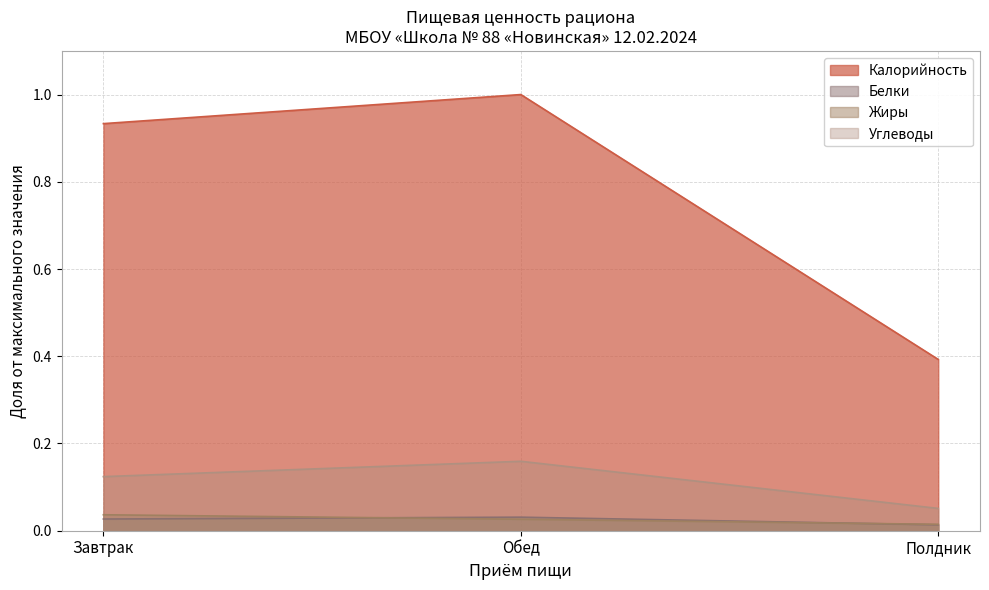

At which category is the sum across all series the highest?

Обед